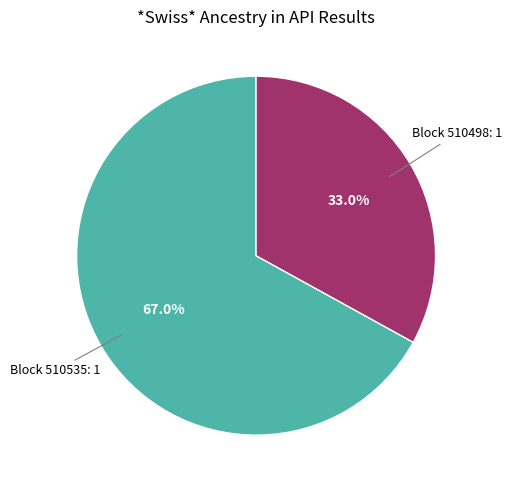

Count the number of slices in the pie.

2